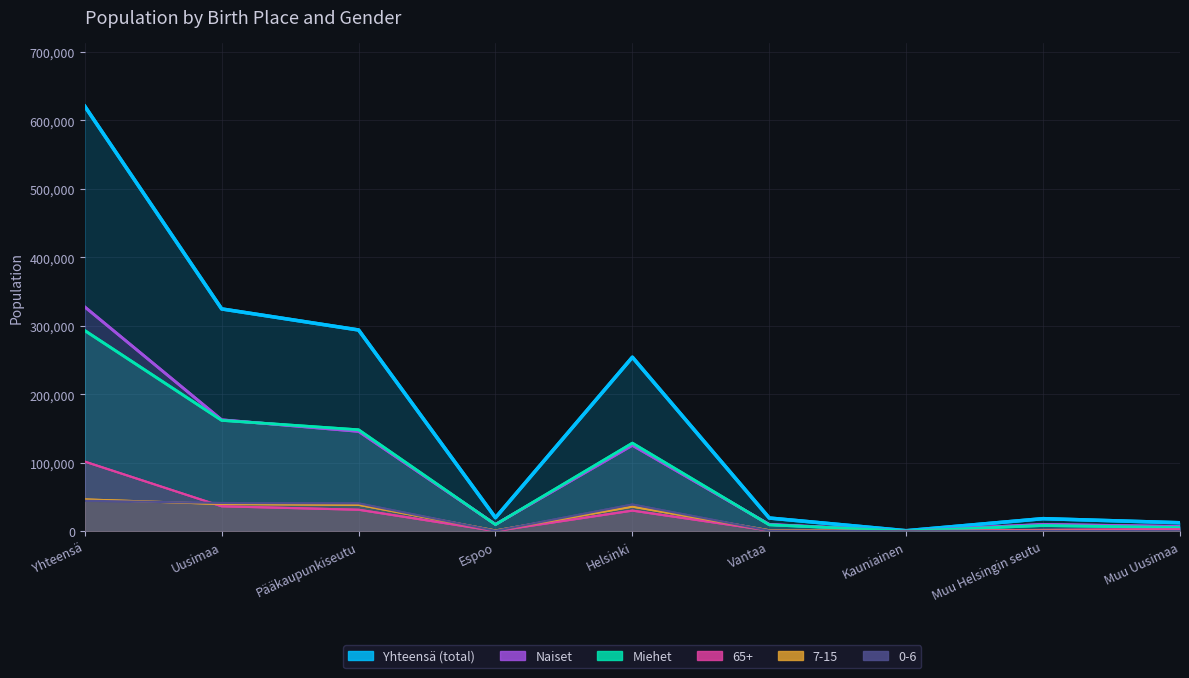

Reading left to right, what are all the values shown in this chart?

Yhteensä (total): 620715	324709	293941	19730	254173	19291	747	18369	12399
Naiset: 327602	162776	145809	10000	125522	9916	371	9983	6984
Miehet: 293113	161933	148132	9730	128651	9375	376	8386	5415